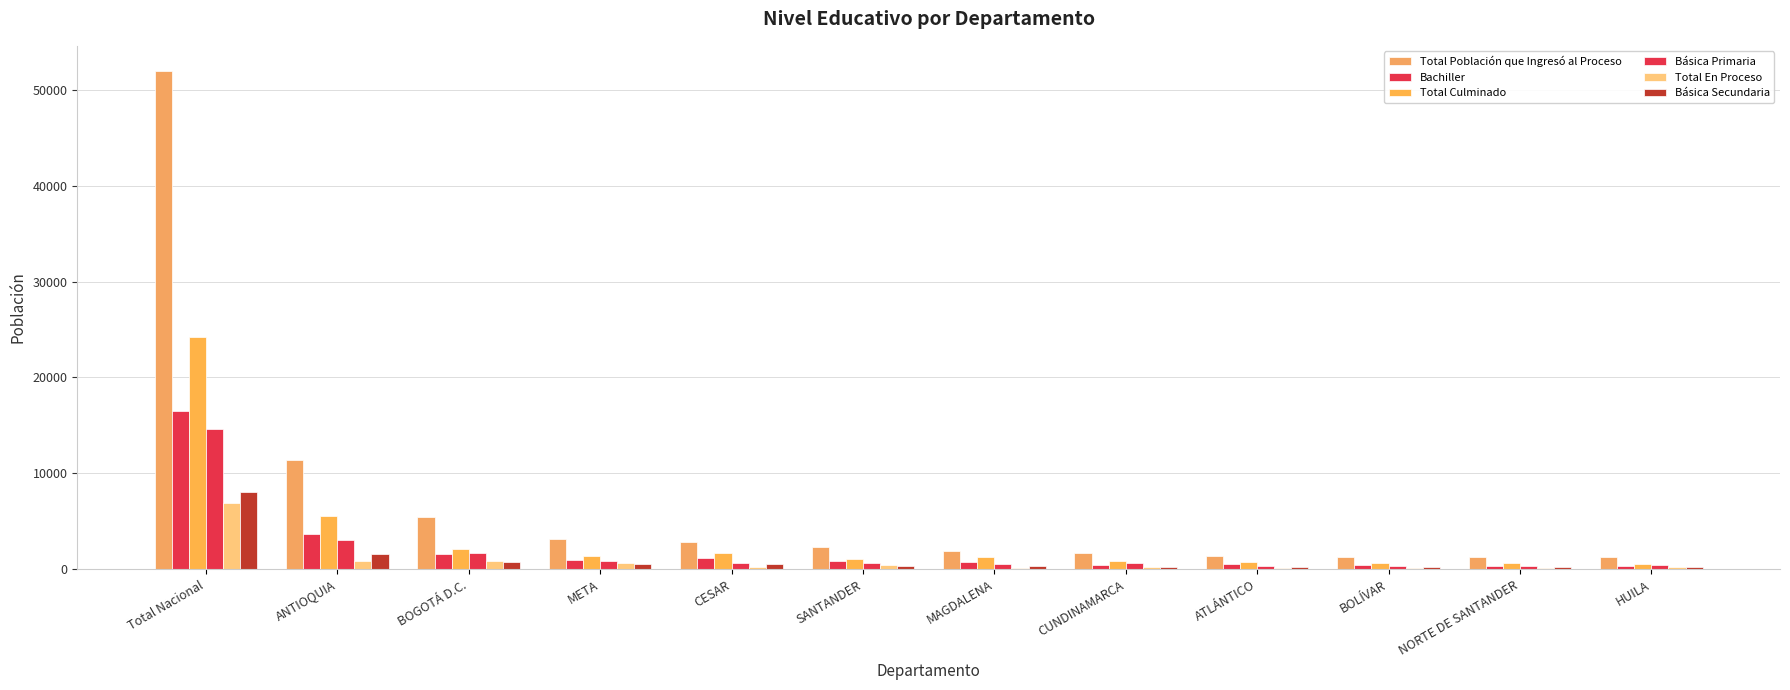

Count the number of categories in the chart.

12